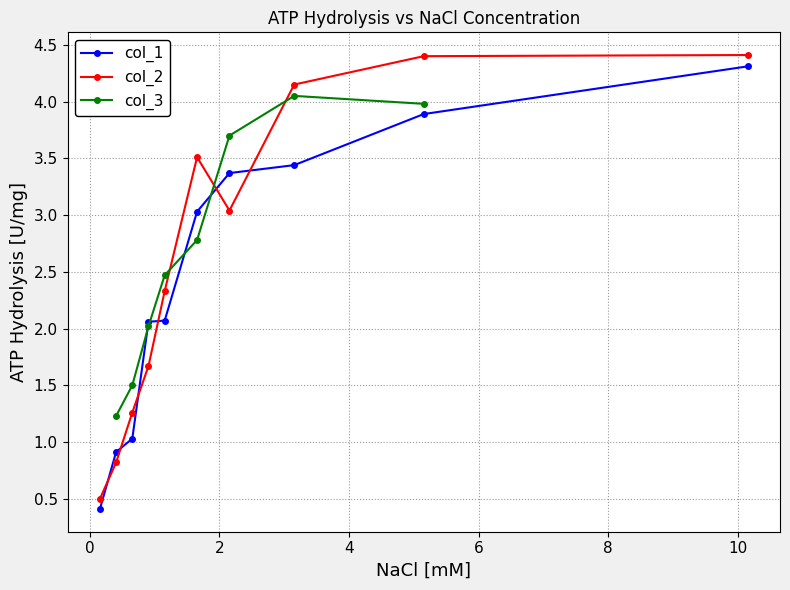

What is the value of the col_2 point at the 2nd from the left?

0.8